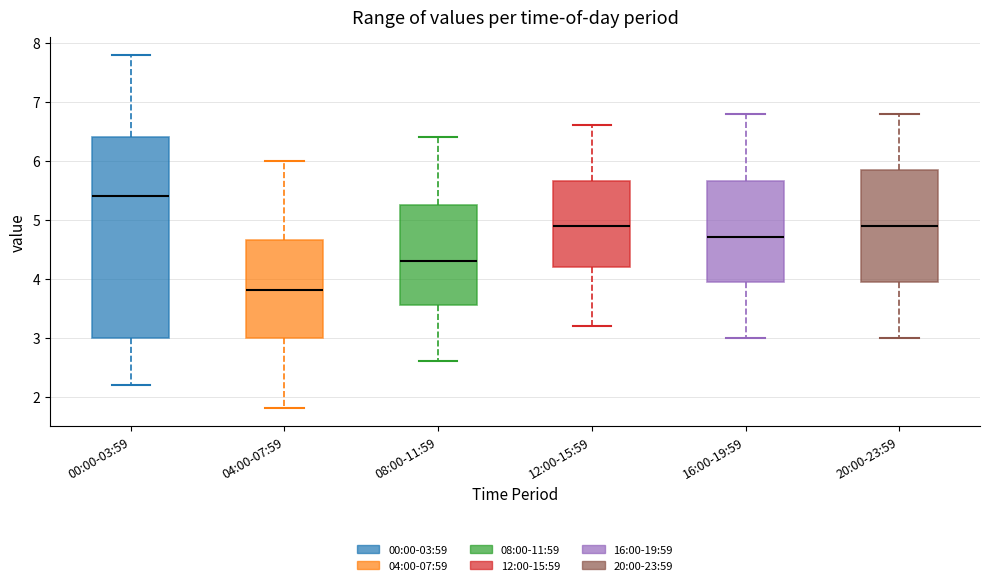

Which box is the tallest, from its lower edge to its upper edge?

00:00-03:59